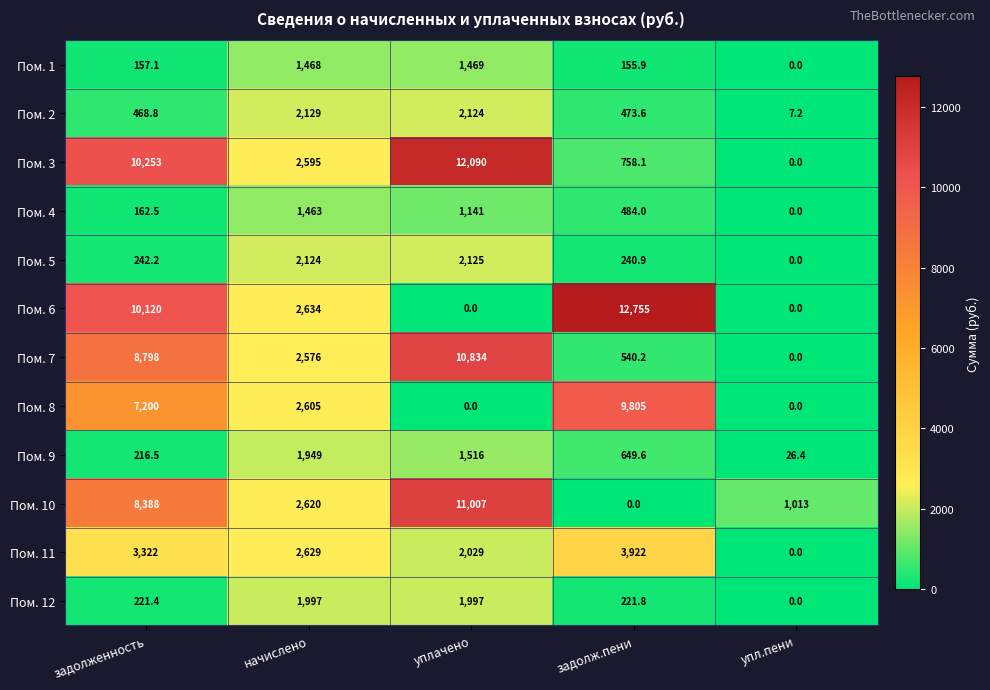

What is the greatest value displayed?

12755.0